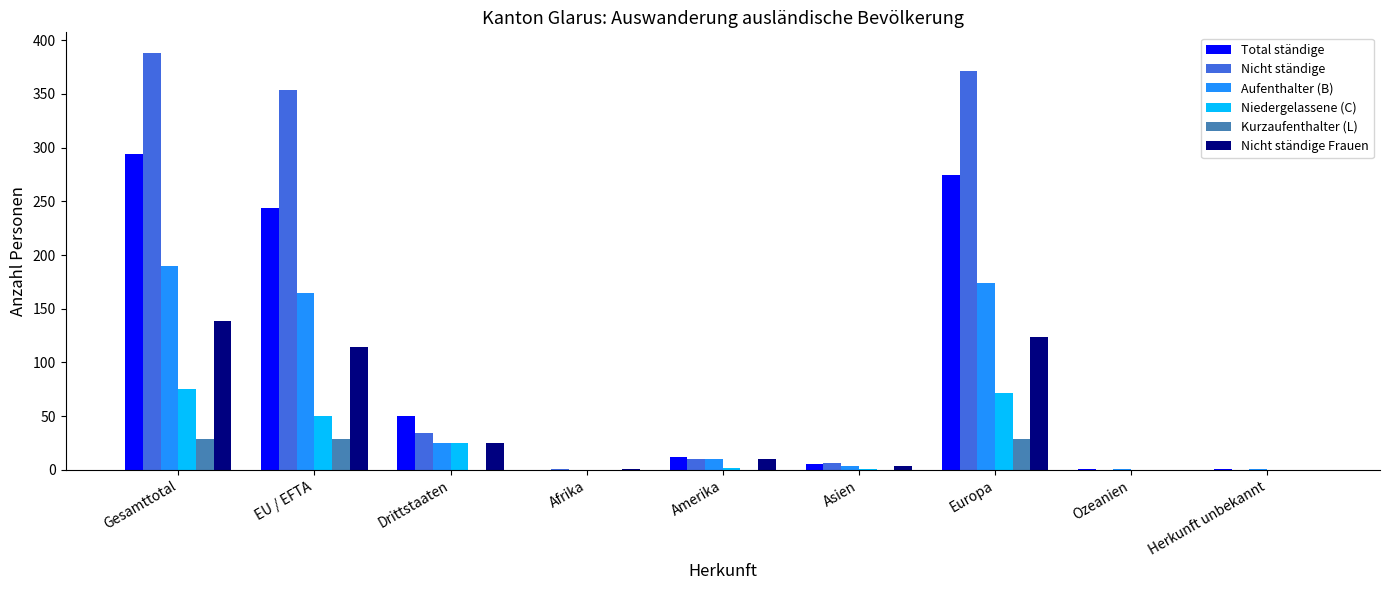

What is the spread (max minus min) of values at Ozeanien?

1